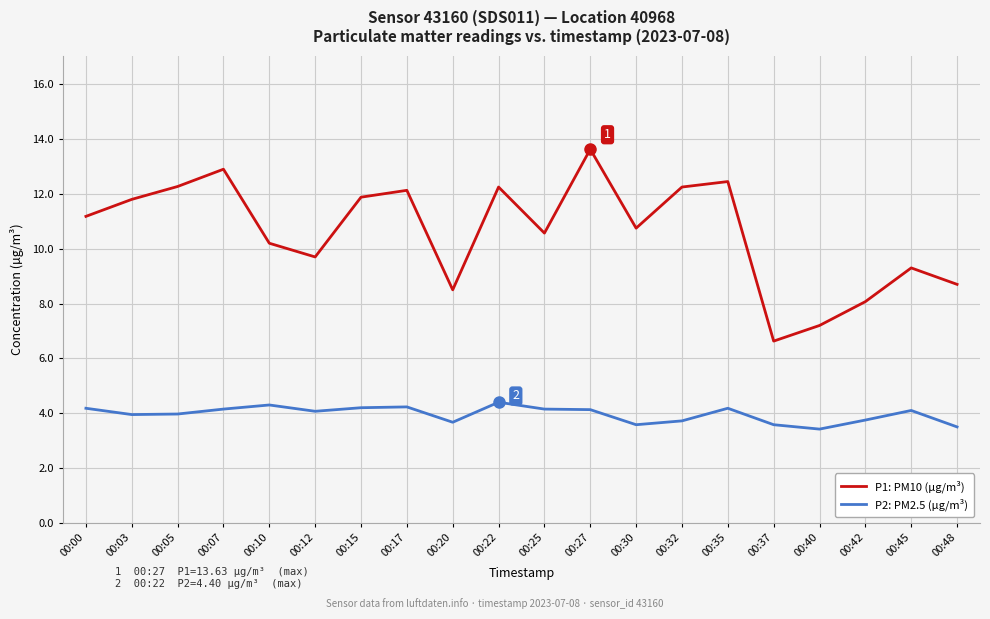

In P2: PM2.5 (µg/m³), how many points are higher than both neighbors (excluding endpoints)?

5